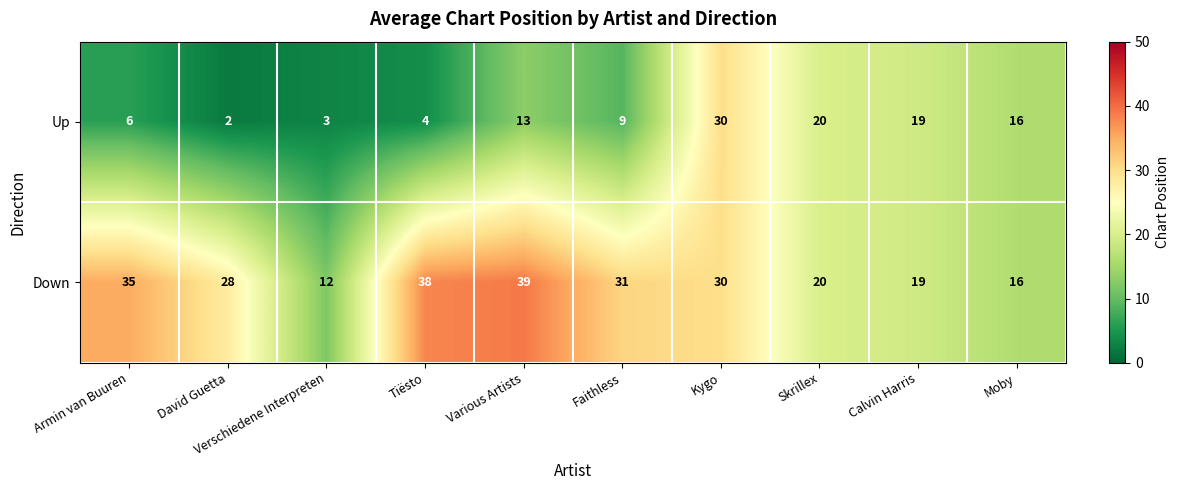

True or false: Down has a value of 19 at Verschiedene Interpreten.

False